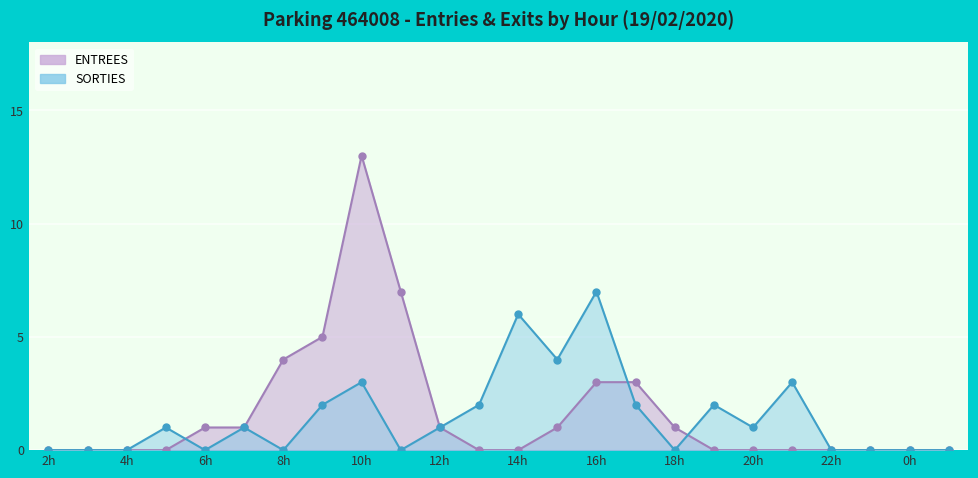

Which series changed the most between 8 and 23?

ENTREES